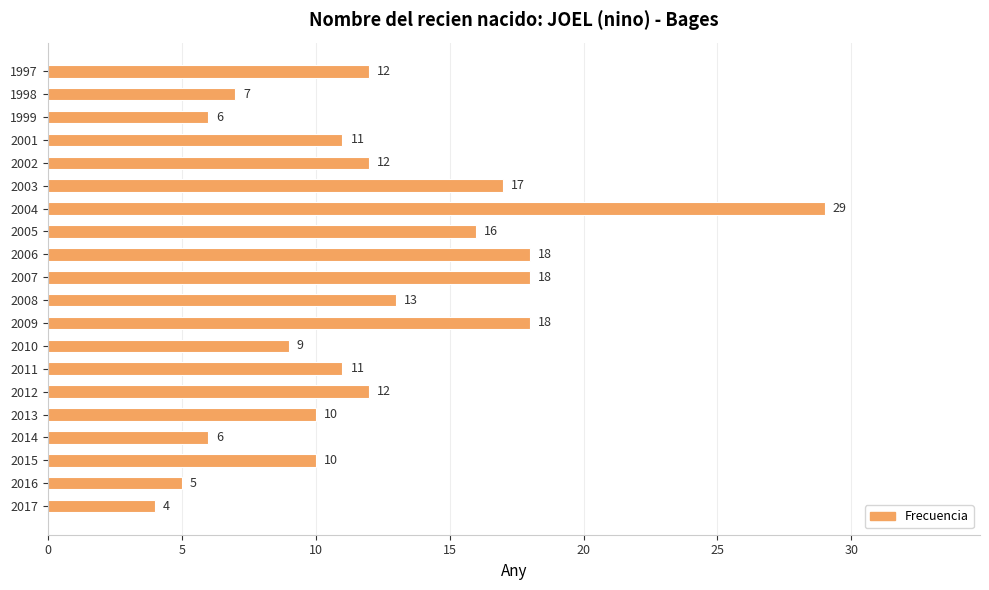

What is the minimum value shown in the chart?

4